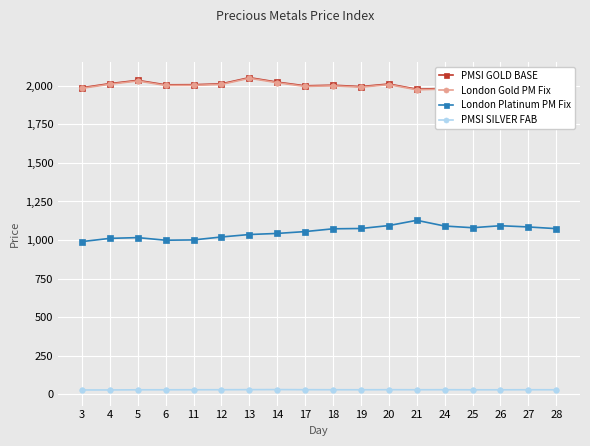

True or false: London Gold PM Fix and PMSI GOLD BASE intersect in this chart.

False